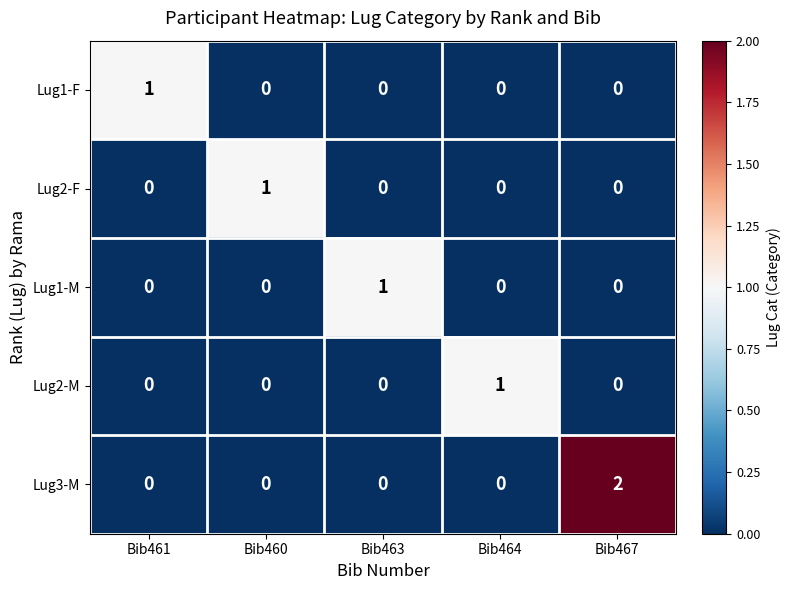

At which category is the sum across all series the highest?

Bib467